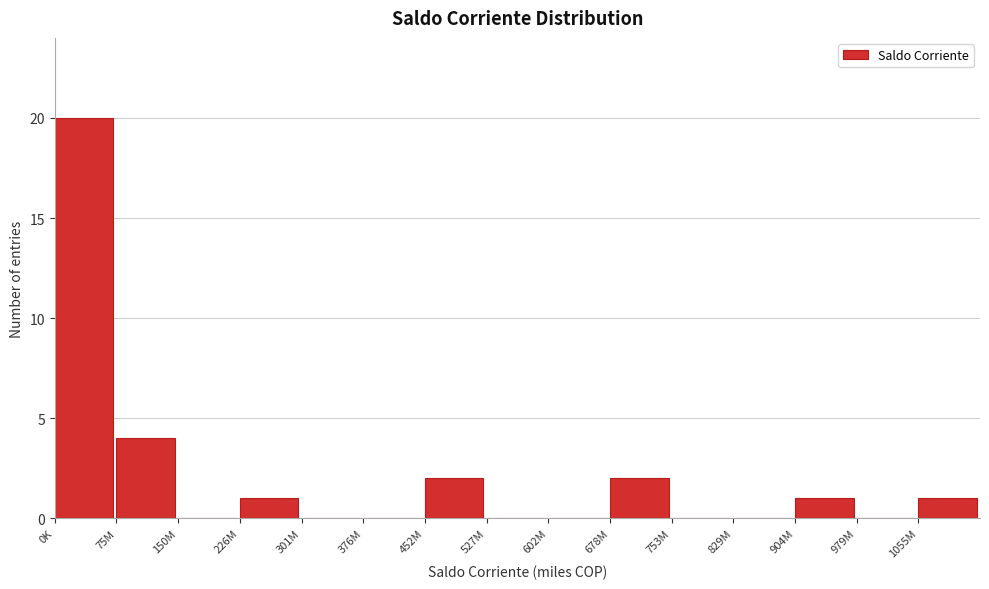

Reading left to right, extract all data points from this chart.

0K=20	75M=4	150M=0	226M=1	301M=0	376M=0	452M=2	527M=0	602M=0	678M=2	753M=0	829M=0	904M=1	979M=0	1055M=1